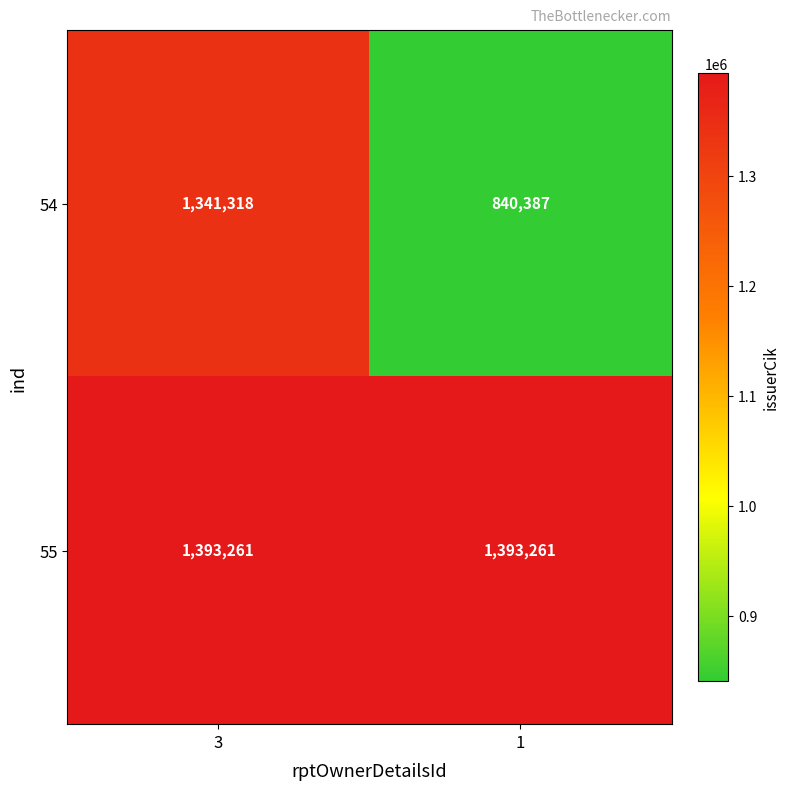

What is the difference between the maximum and minimum values in the 54 series?

500931